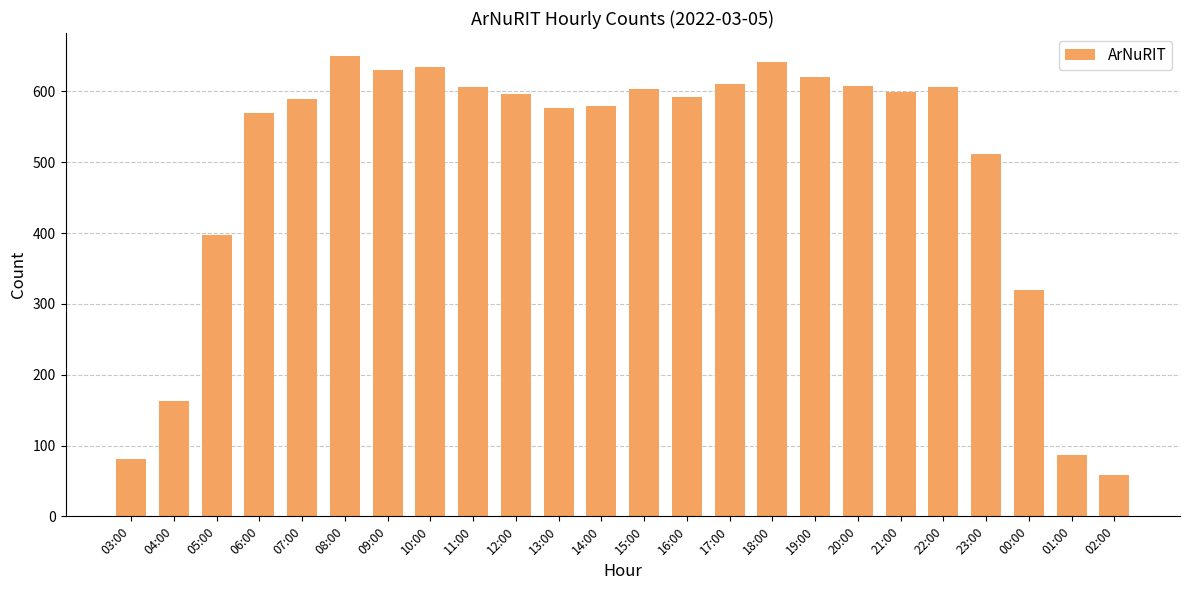

Approximately how many times larger is the value at 22:00 compared to 23:00?

1.2